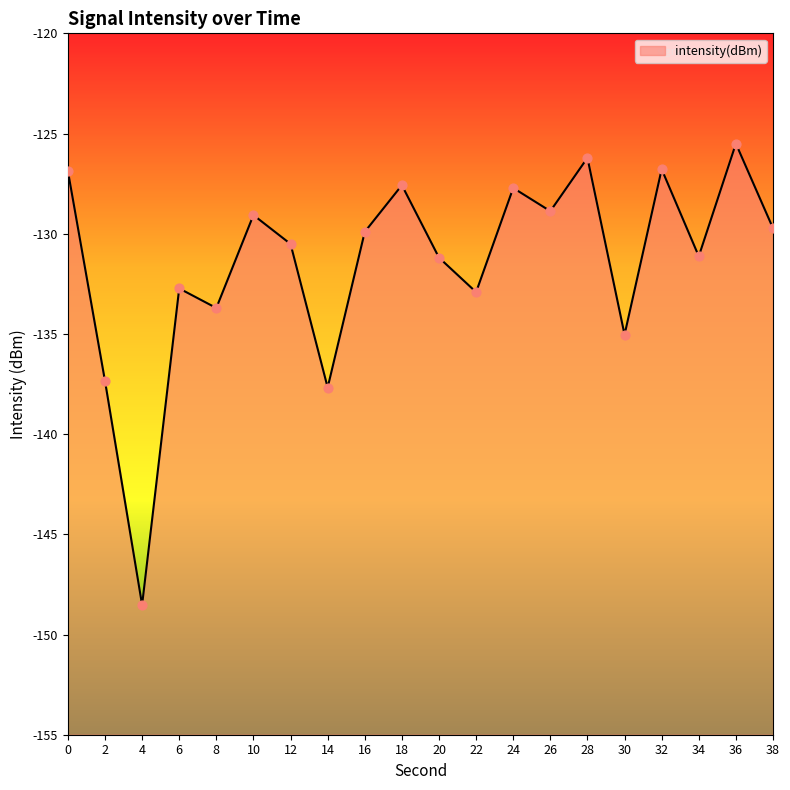

Which has a higher value, 30 or 6?

6